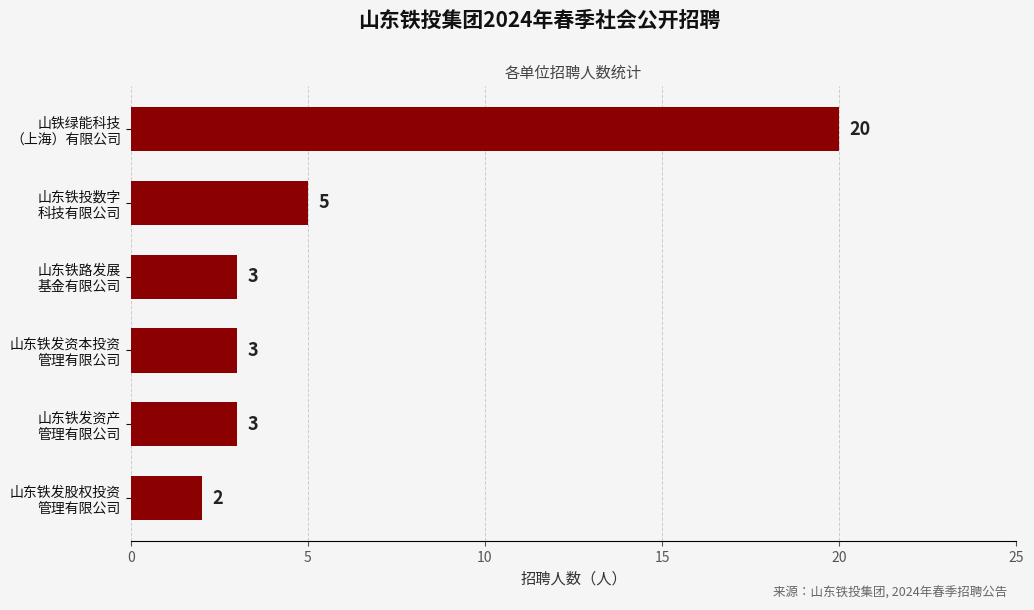

What is the sum of all values?

36